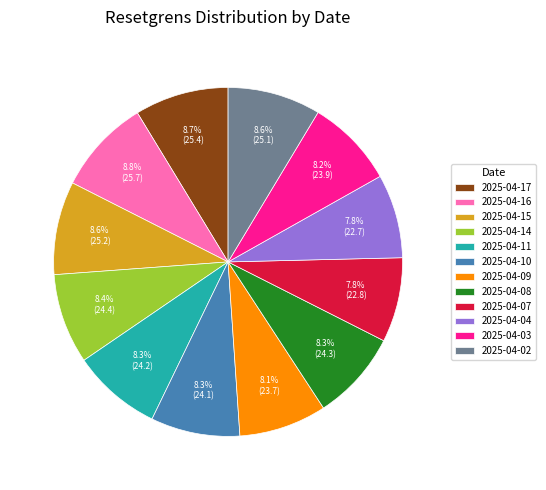

Does any single category account for the majority?

No